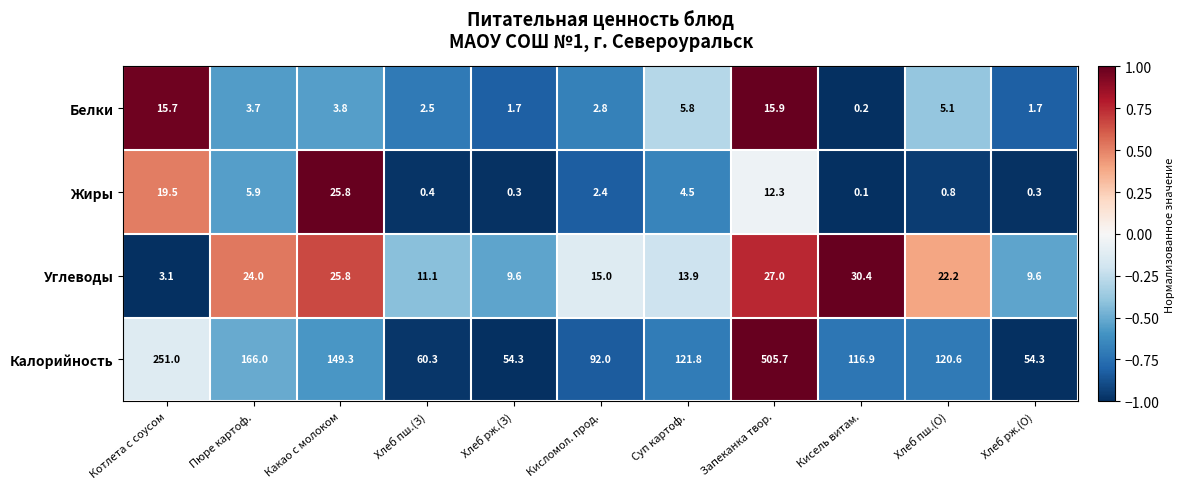

What is the highest value of the Калорийность series?

505.7